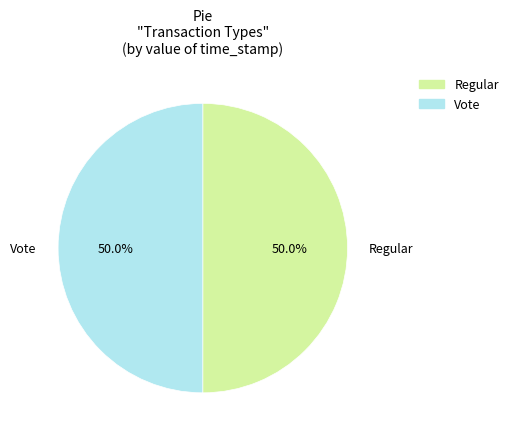

What is the ratio of the value at Regular to the value at Vote?

1.0